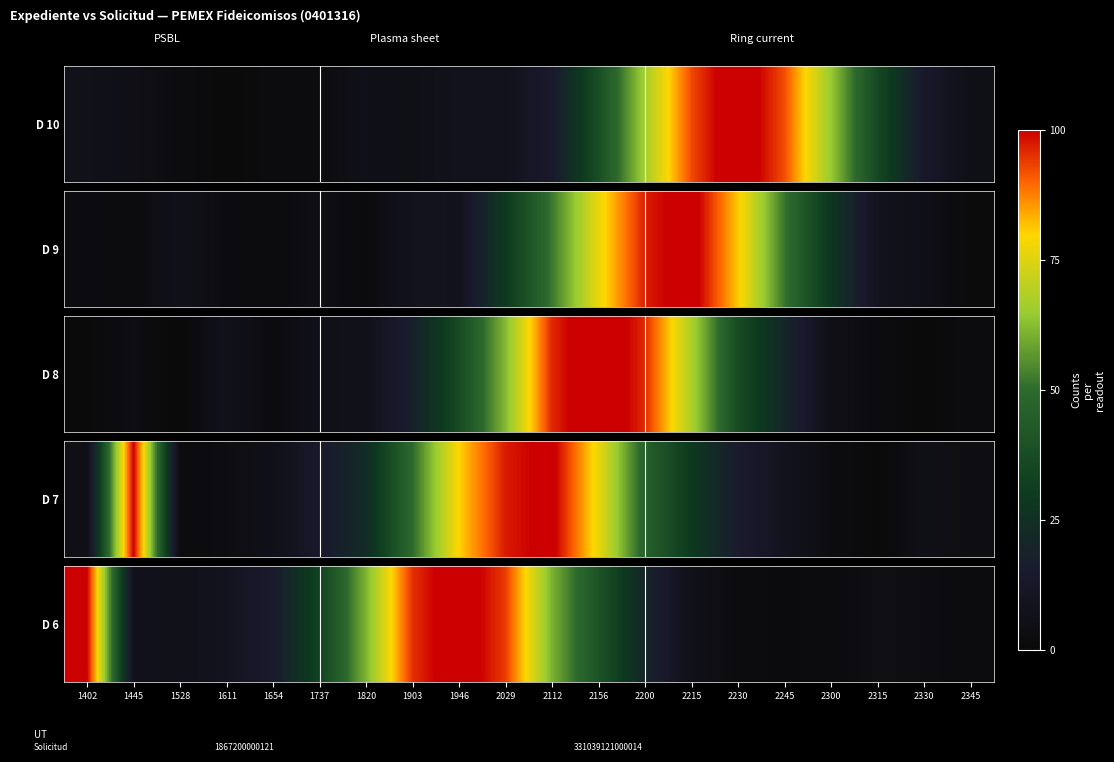

At which category does the chart reach its peak across all series?

1946